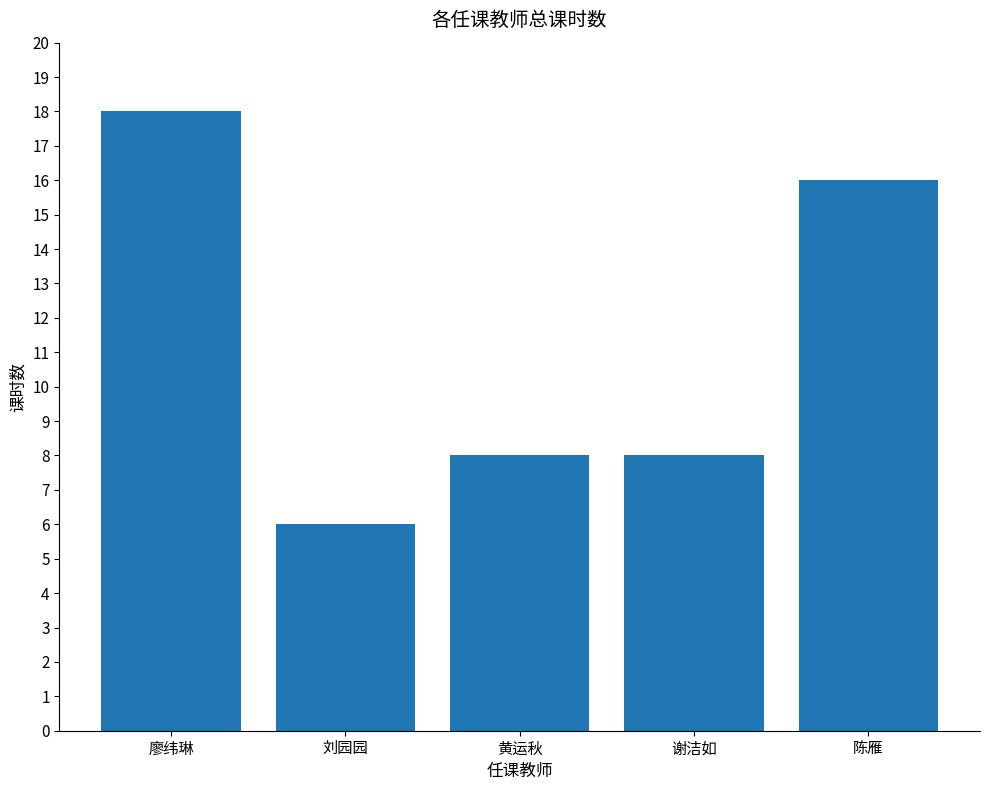

What position from the left is 黄运秋?

3